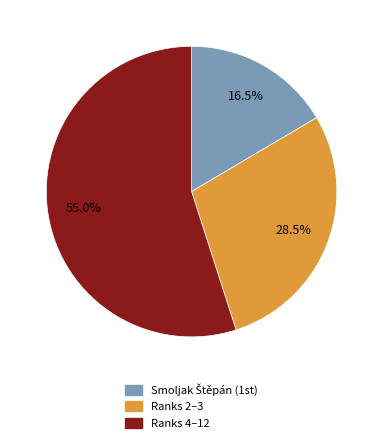

Is there any slice that represents more than half of the pie?

Yes